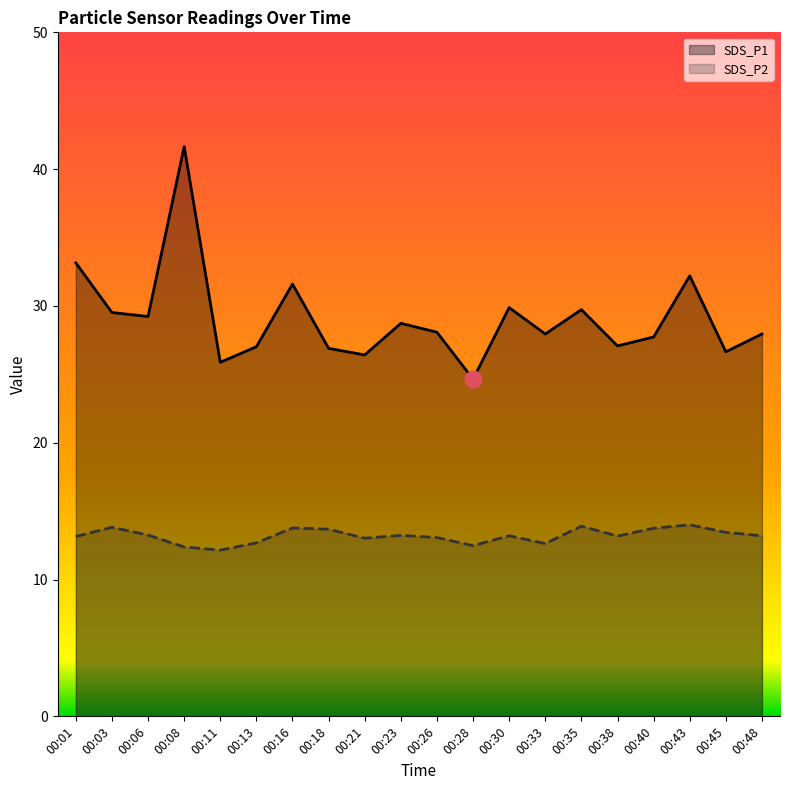

True or false: SDS_P1 and SDS_P2 intersect in this chart.

False